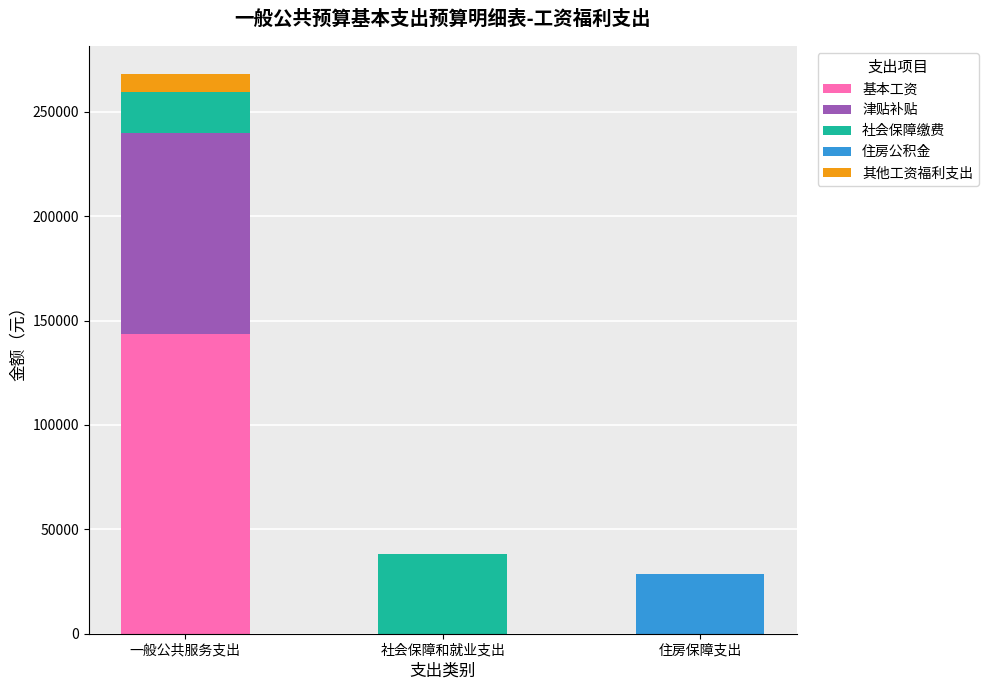

Is it true that 基本工资 equals 0.0 at 社会保障和就业支出?

True